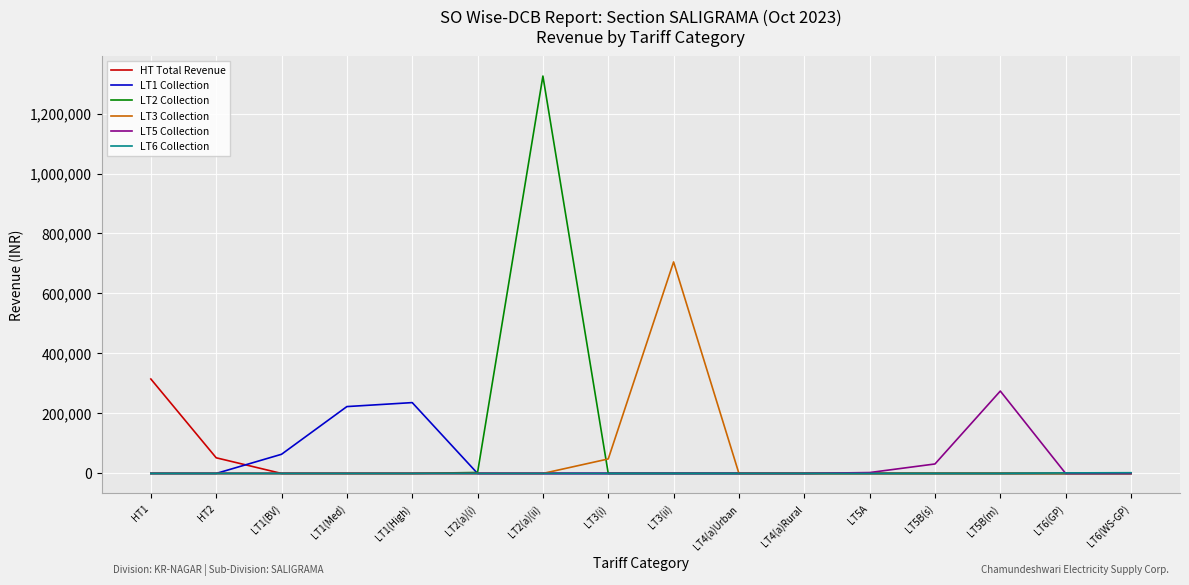

Between LT2(a)(ii) and LT4(a)Urban, which series saw the biggest shift?

LT2 Collection